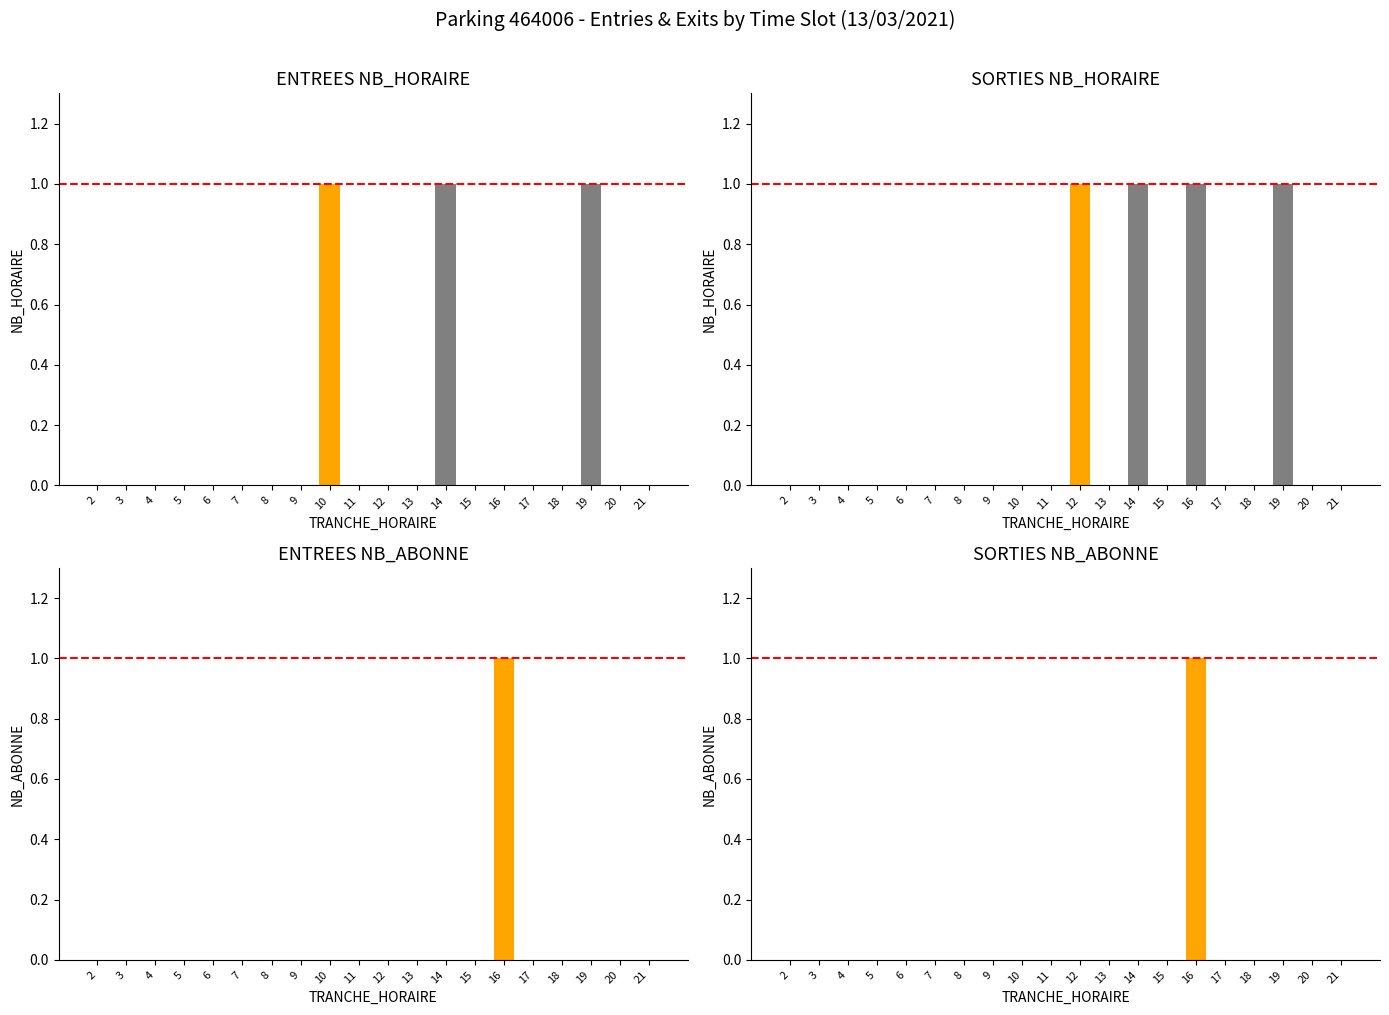

Where is SORTIES_NB_ABONNE nearest to the value 0?

2